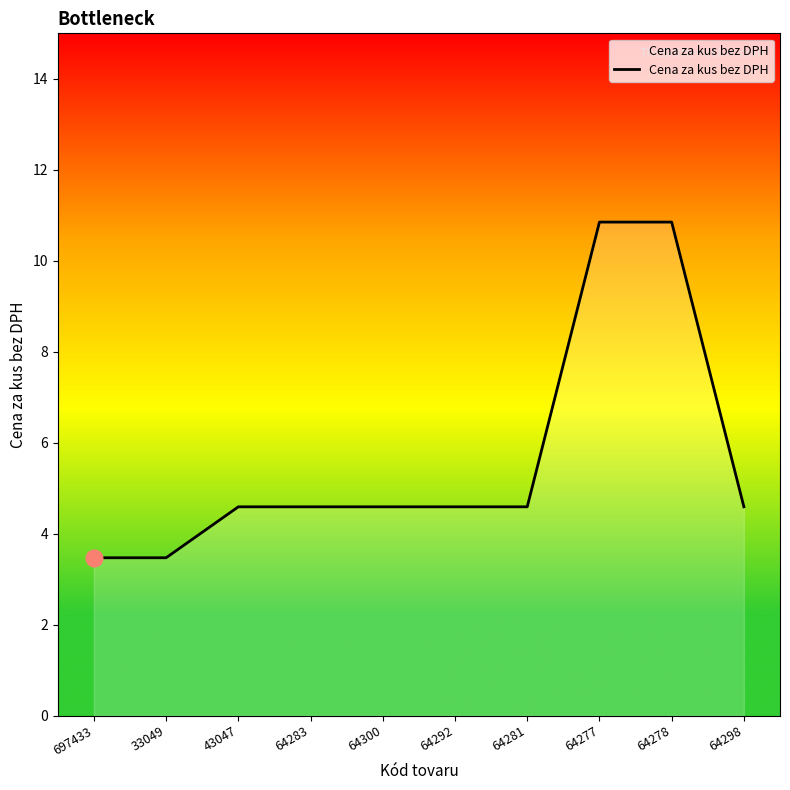

True or false: the data shows 4.6 at 64283.

True